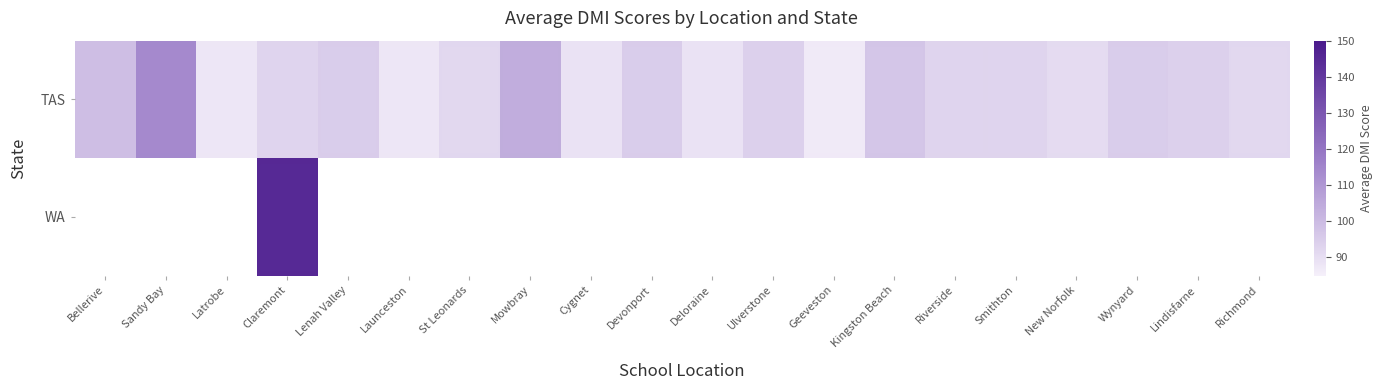

List the series in order of their peak value, lowest first.

TAS, WA